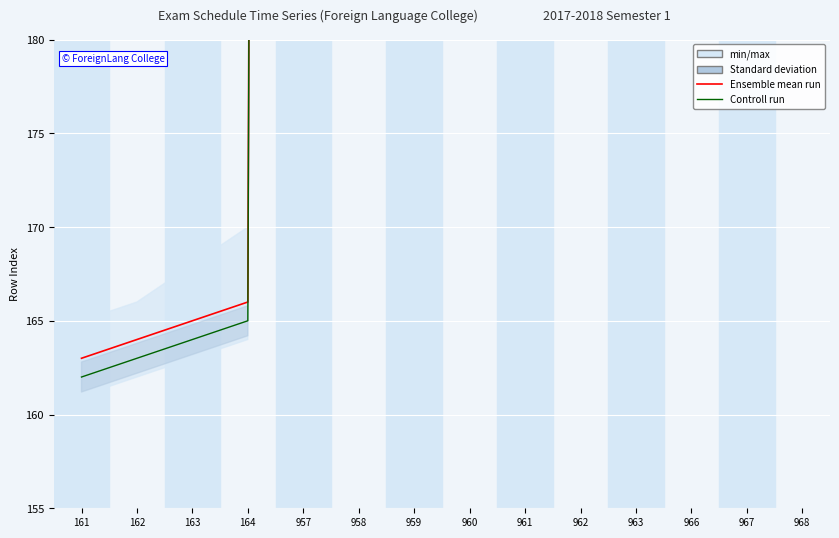

How many data points does each series have?

14